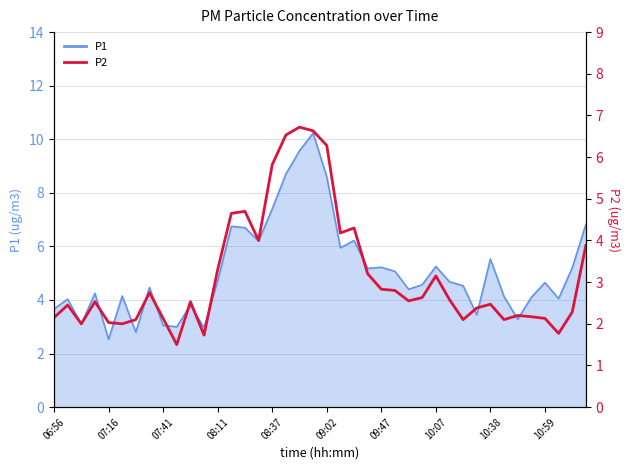

What is the difference between the second highest and second lowest values?

4.9